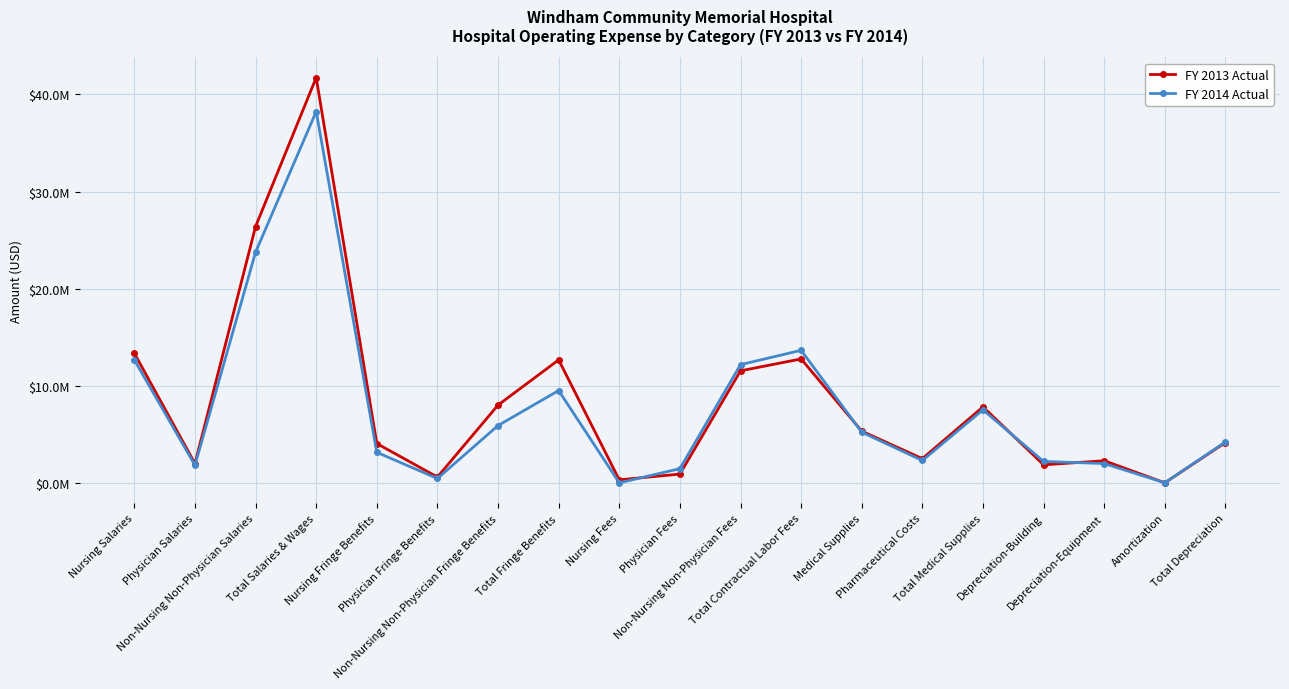

Which series changed the most between Non-Nursing Non-Physician Salaries and Non-Nursing Non-Physician Fees?

FY 2013 Actual